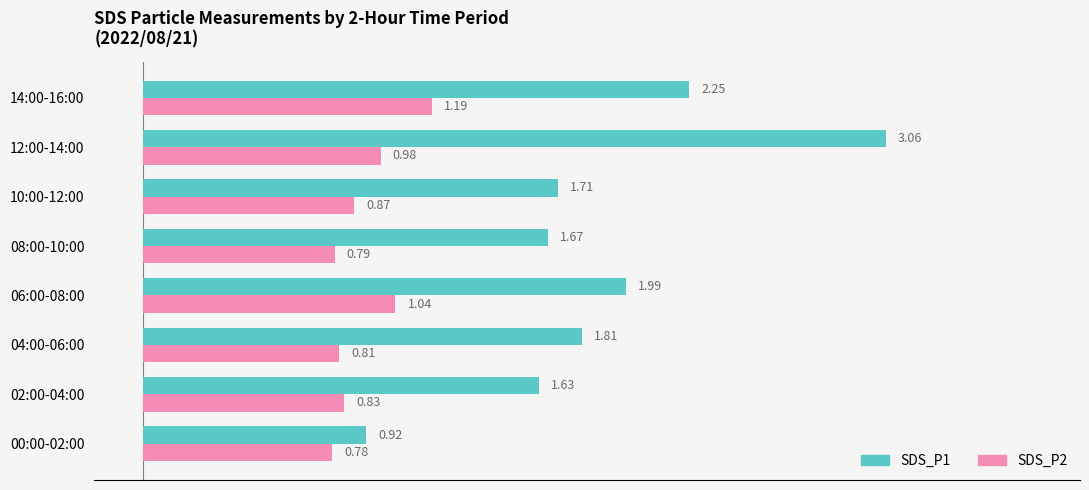

Is the value of SDS_P2 at 14:00-16:00 greater than the value of SDS_P1 at 02:00-04:00?

No